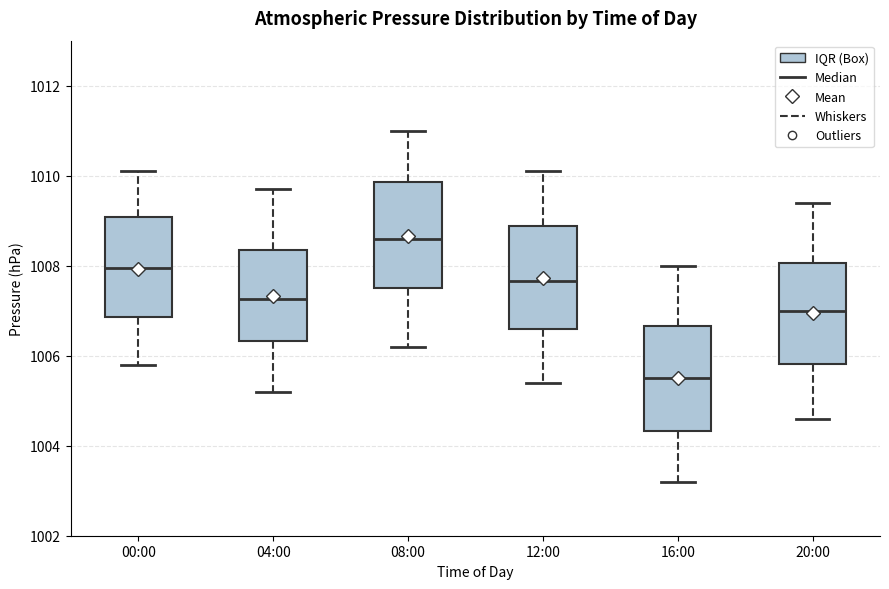

Reading left to right, read every box against the y-axis: the position of its median line, the range the box covers, and the ends of its whiskers. The values are not printed on the chart, so give them approximately, as read against the axis.

00:00: median 1008.0, box 1006.8 to 1009.0, whiskers 1005.8 to 1010.2
04:00: median 1007.2, box 1006.4 to 1008.4, whiskers 1005.2 to 1009.8
08:00: median 1008.6, box 1007.6 to 1009.8, whiskers 1006.2 to 1011.0
12:00: median 1007.6, box 1006.6 to 1008.8, whiskers 1005.4 to 1010.2
16:00: median 1005.6, box 1004.4 to 1006.6, whiskers 1003.2 to 1008.0
20:00: median 1007.0, box 1005.8 to 1008.0, whiskers 1004.6 to 1009.4